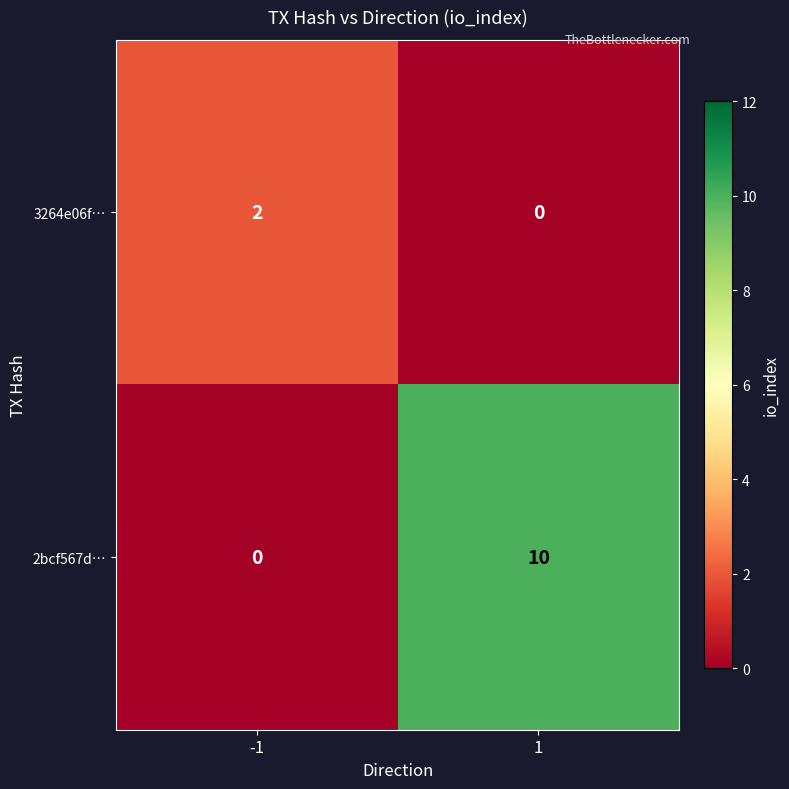

How many positive values does the 2bcf567d… series have?

1